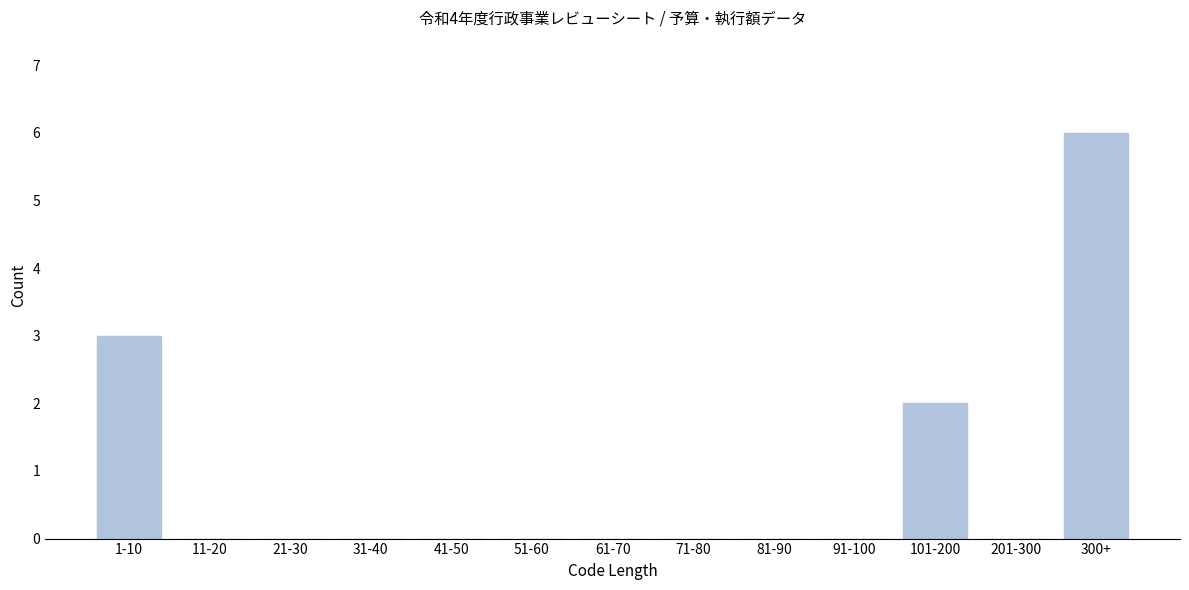

Reading left to right, transcribe all the data shown in this chart.

1-10=3	11-20=0	21-30=0	31-40=0	41-50=0	51-60=0	61-70=0	71-80=0	81-90=0	91-100=0	101-200=2	201-300=0	300+=6